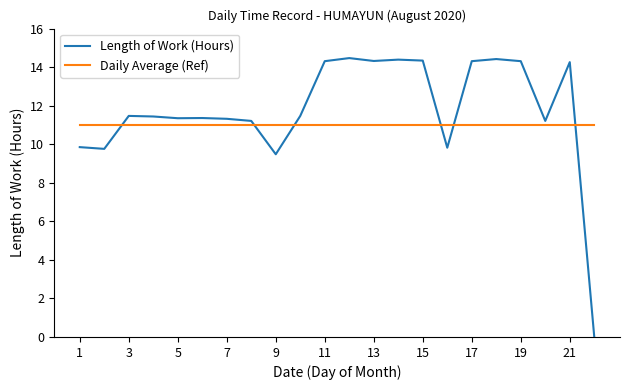

What is the highest value of the Daily Average (Ref) series?

11.0